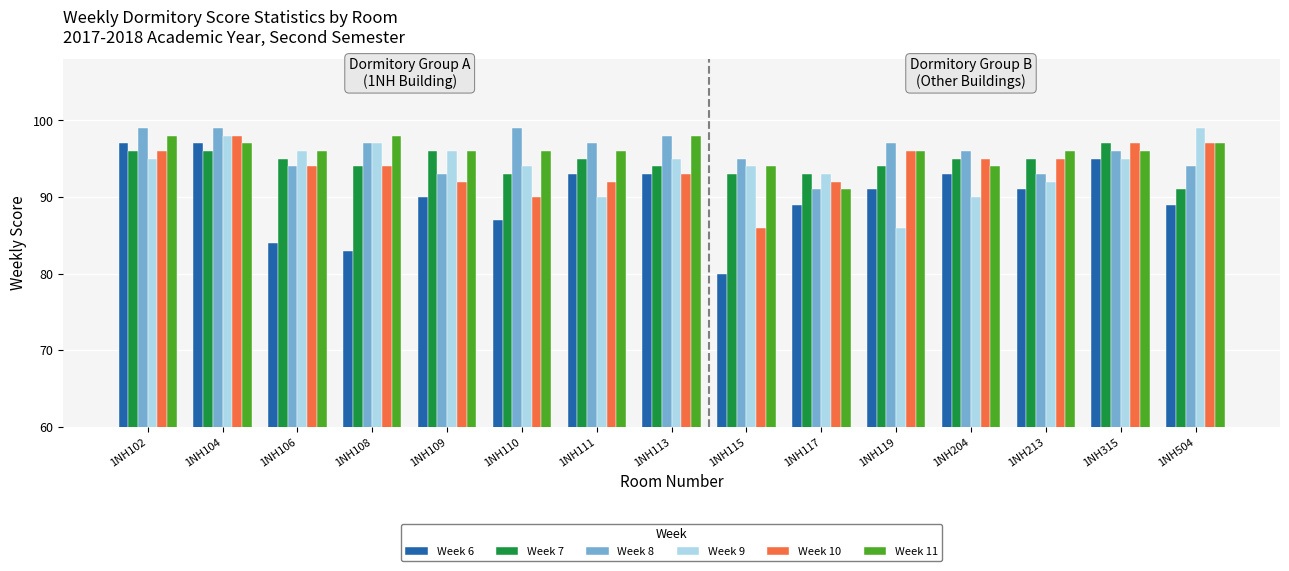

What is the sum of the Week 11 values at 1NH119 and 1NH504?

193